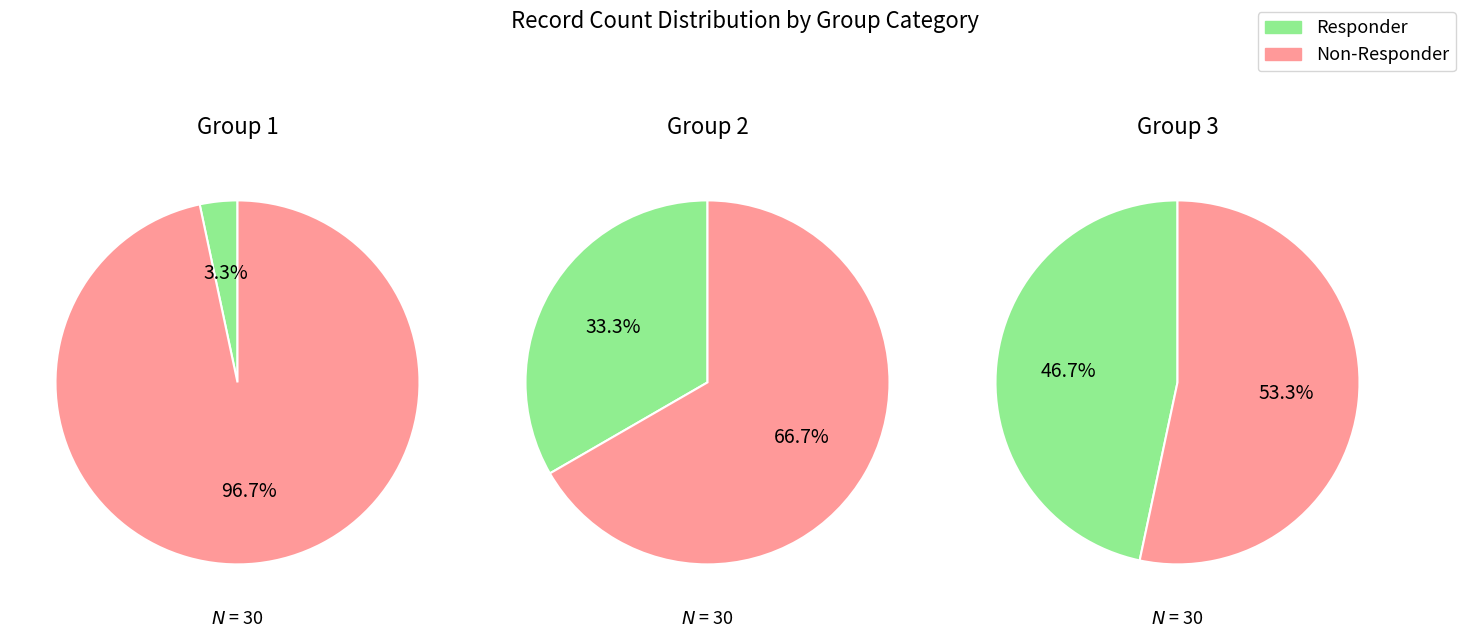

True or false: 0 accounts for 15% of the total.

False